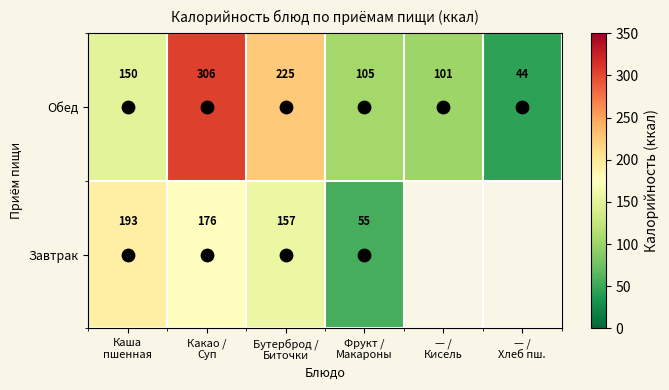

What is the difference between the highest and lowest values at Какао /
Суп?

130.0